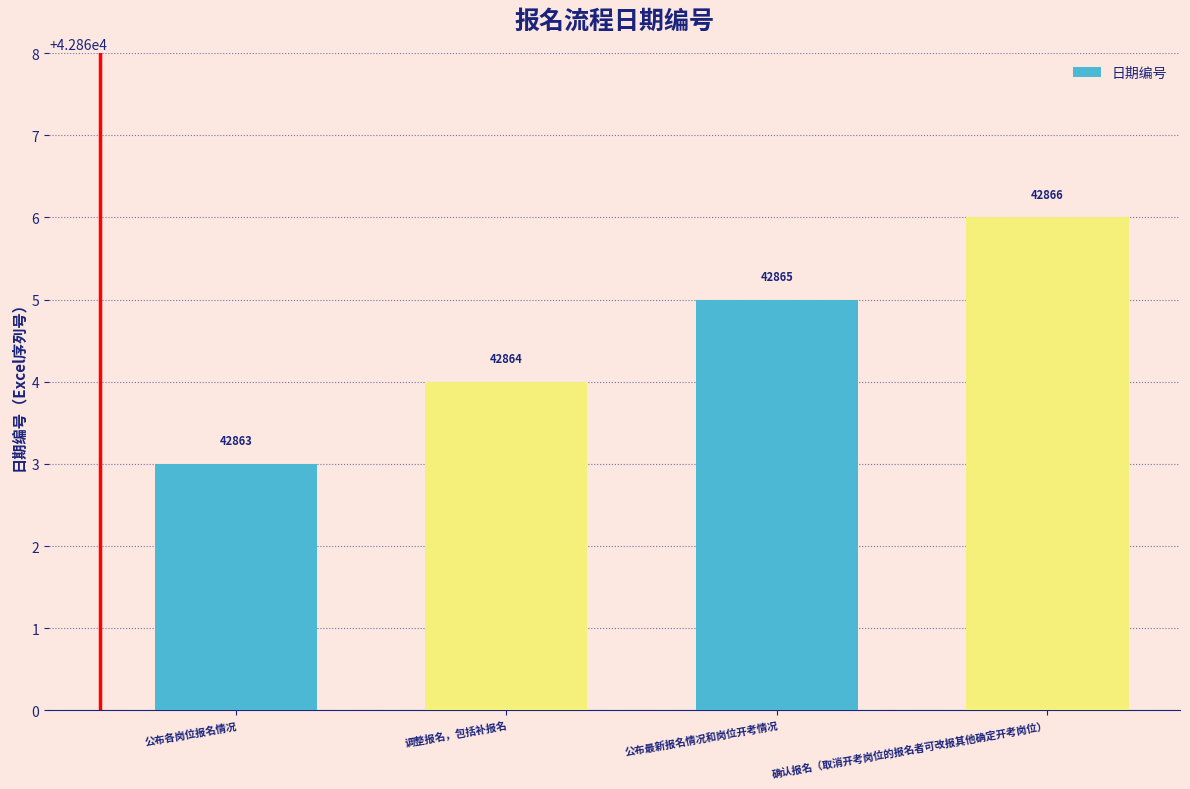

What is the smallest value displayed?

42863